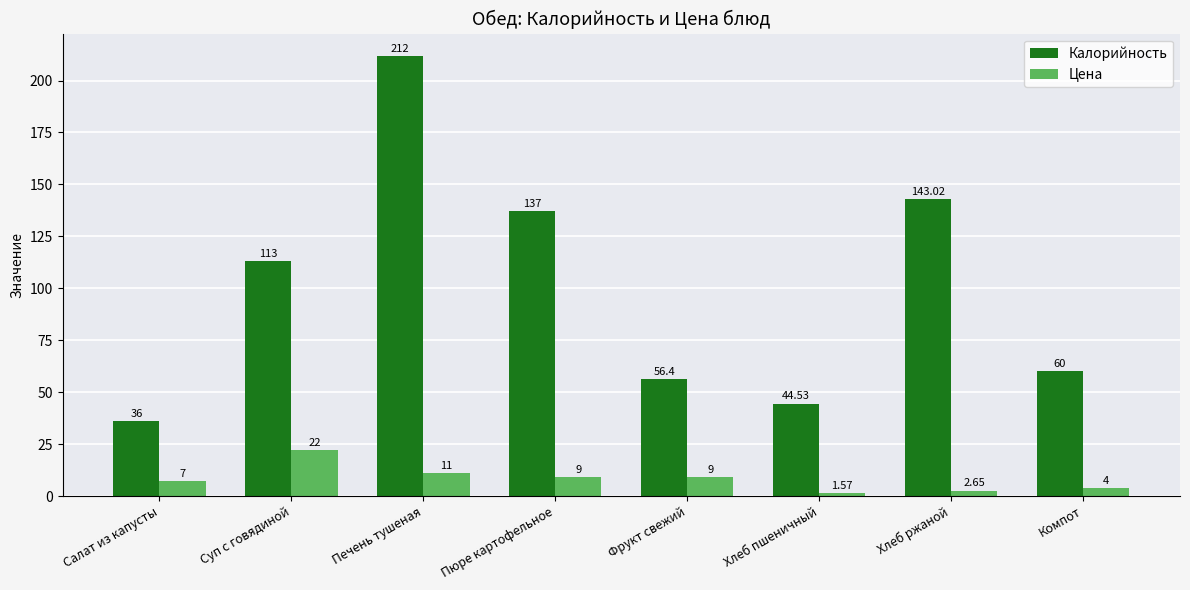

Does the chart contain any negative values?

No